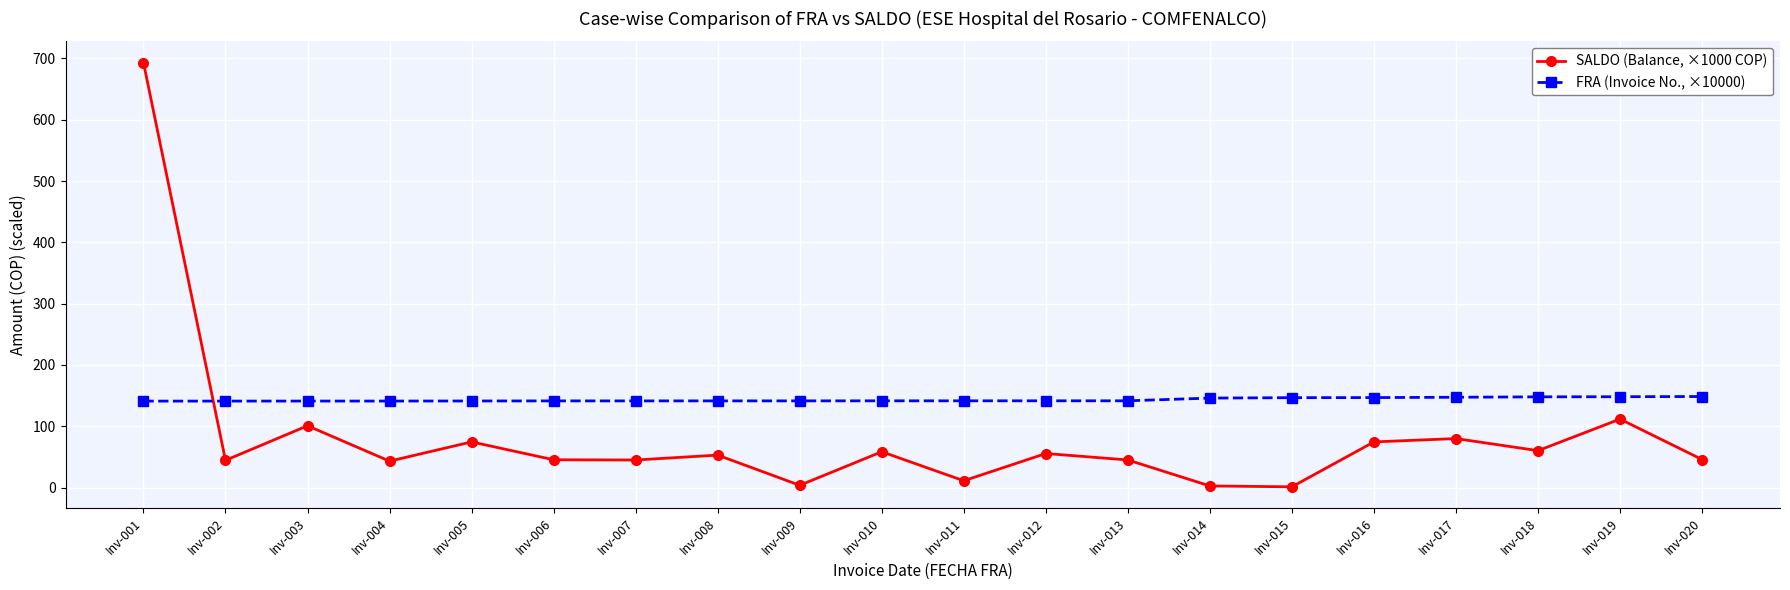

What is the value of the SALDO (Balance, ×1000 COP) point at the 20th from the left?

45.8